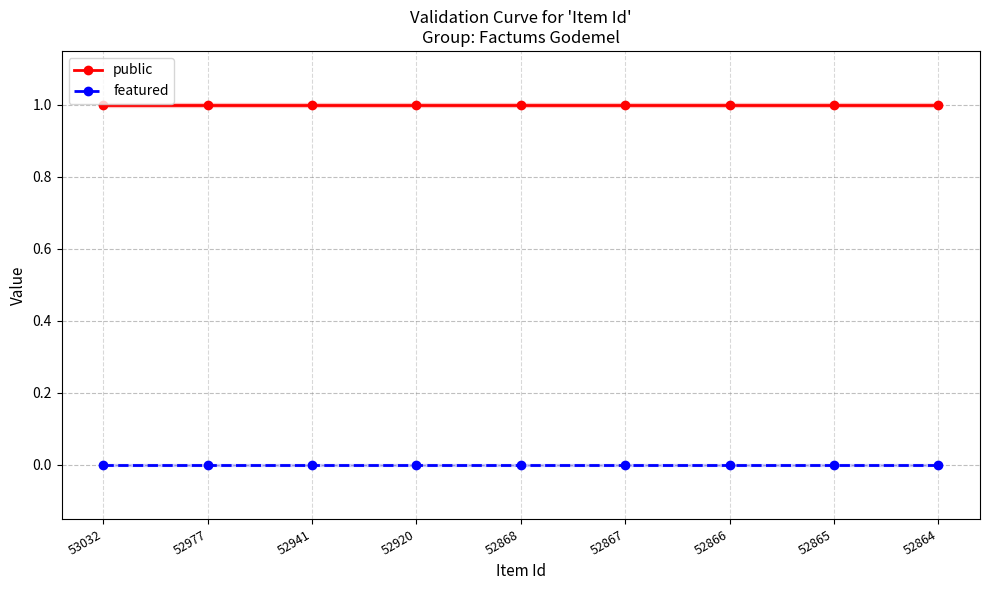

True or false: public and featured intersect in this chart.

False